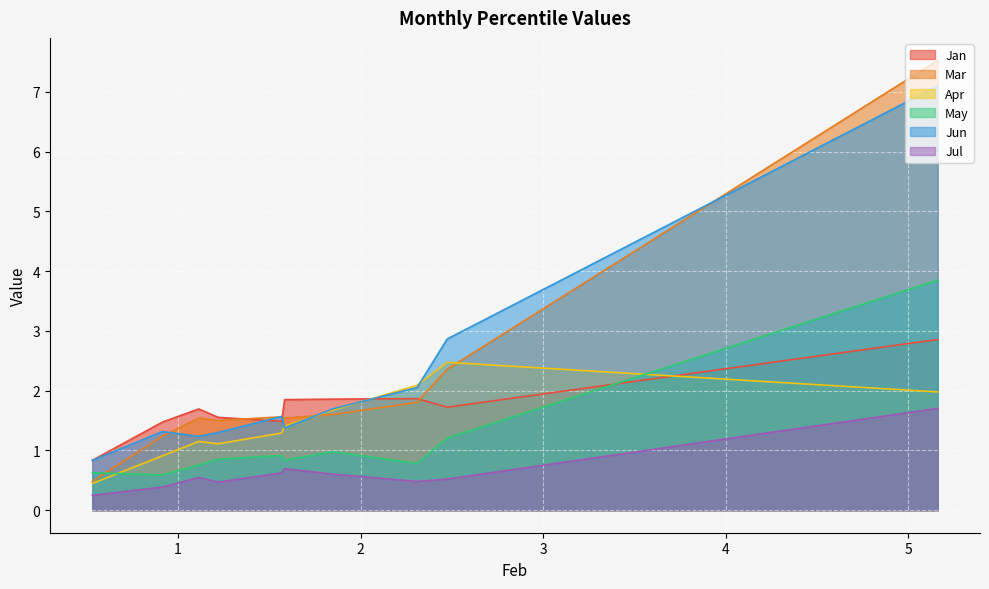

How many lines are shown in the chart?

6